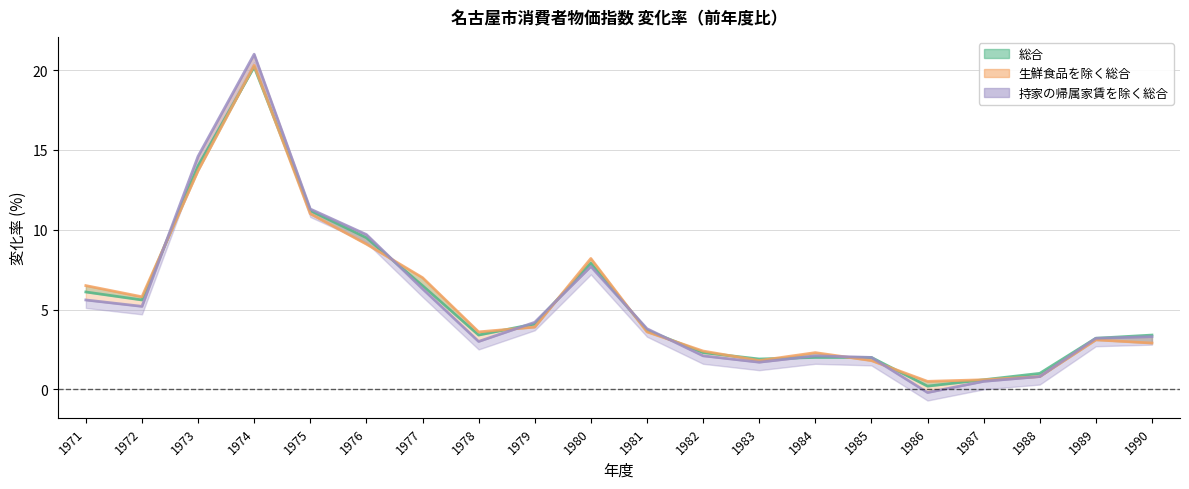

What are all the series names shown in the legend?

総合, 生鮮食品を除く総合, 持家の帰属家賃を除く総合